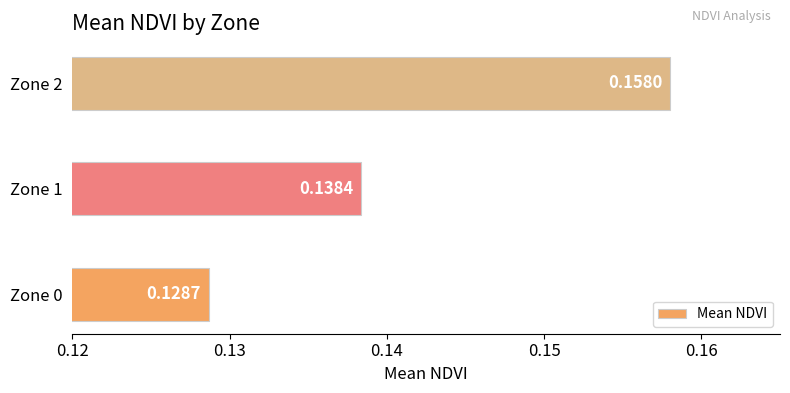

Which has a higher value, Zone 1 or Zone 0?

Zone 1